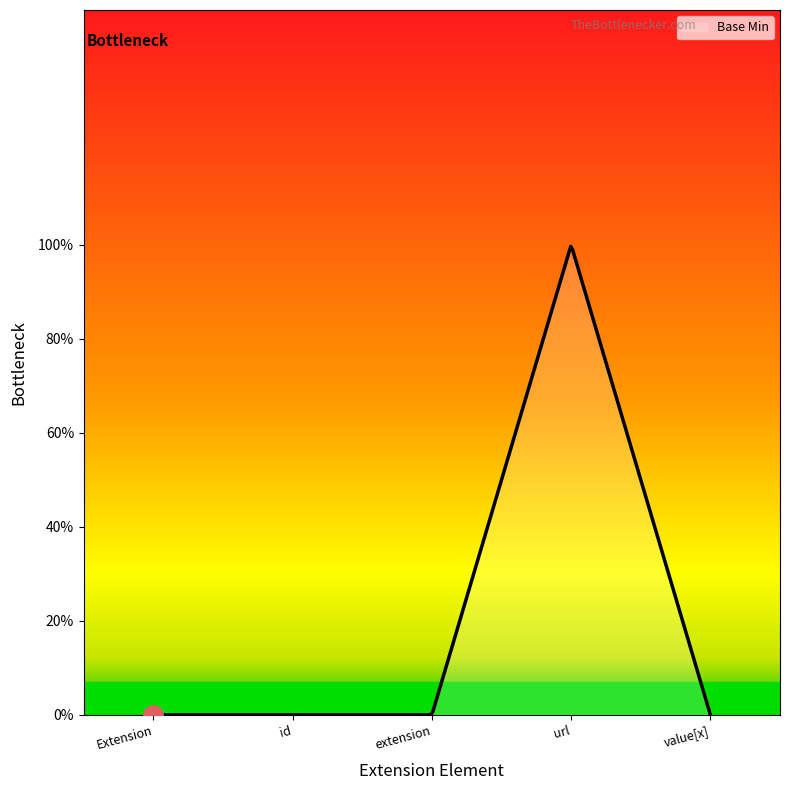

Does the chart have visible grid lines?

No